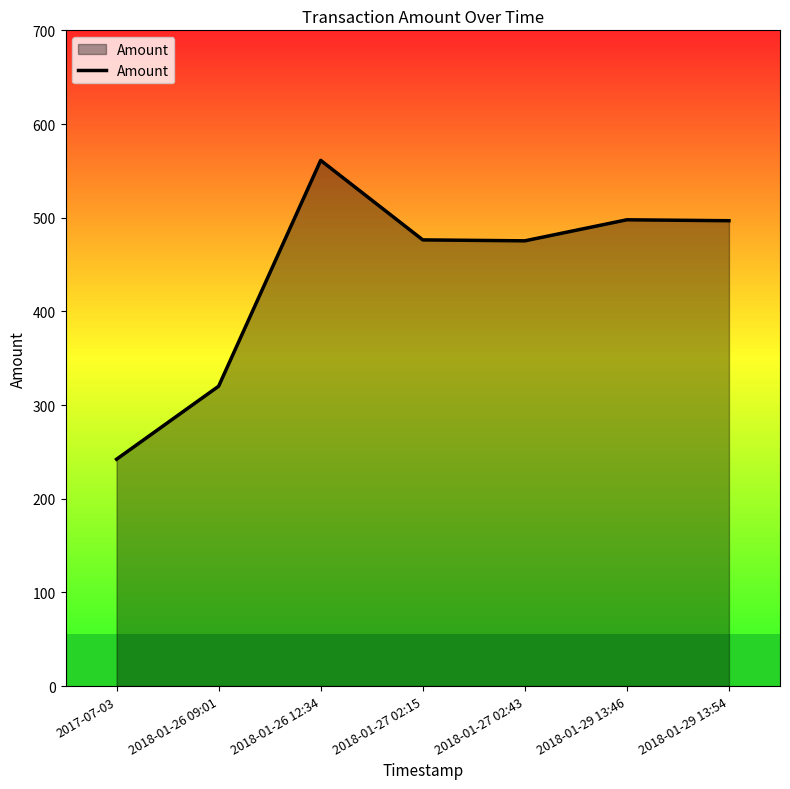

The chart shows a value of 654.4 at 2018-01-29 13:46. True or false?

False